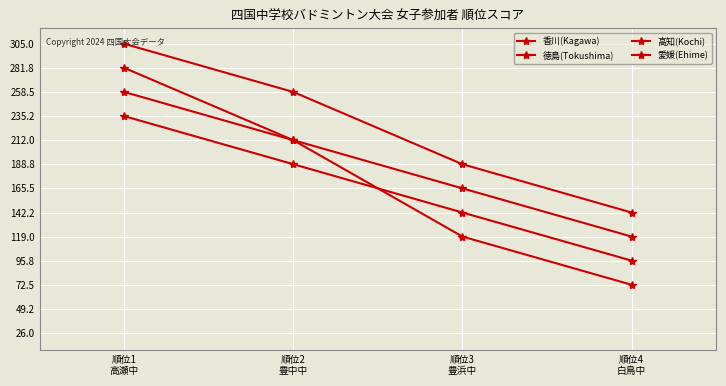

The 愛媛(Ehime) series shows 212.0 at 順位2
豊中中. True or false?

True